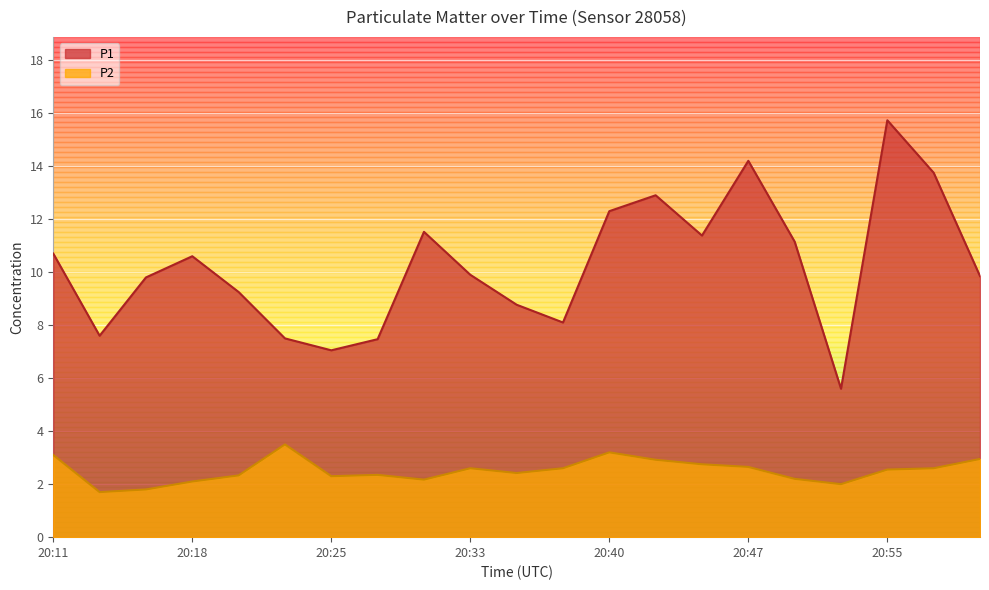

In P2, how many points are lower than both neighbors (excluding endpoints)?

5